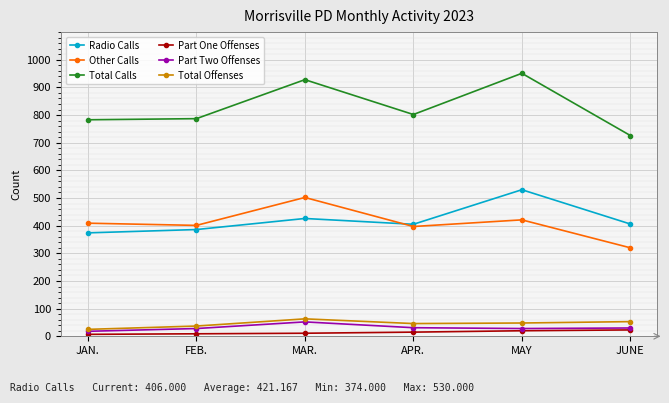

At which label does Total Calls reach its peak?

MAY